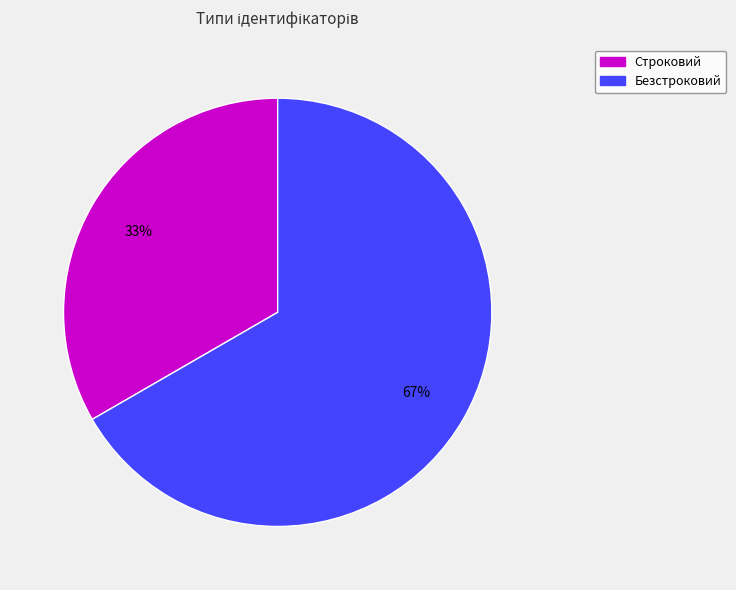

To the nearest percent, what is the combined percentage of Безстроковий and Строковий?

100%